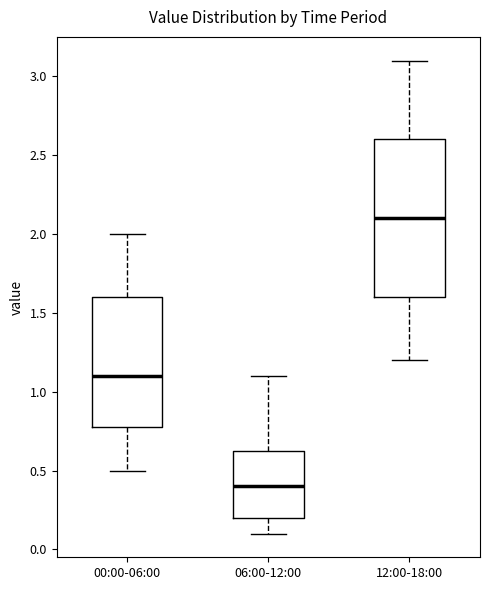

Where does the upper whisker of the box for 00:00-06:00 end on the y-axis? The values are not printed on the chart, so give them approximately, as read against the axis.

2.00